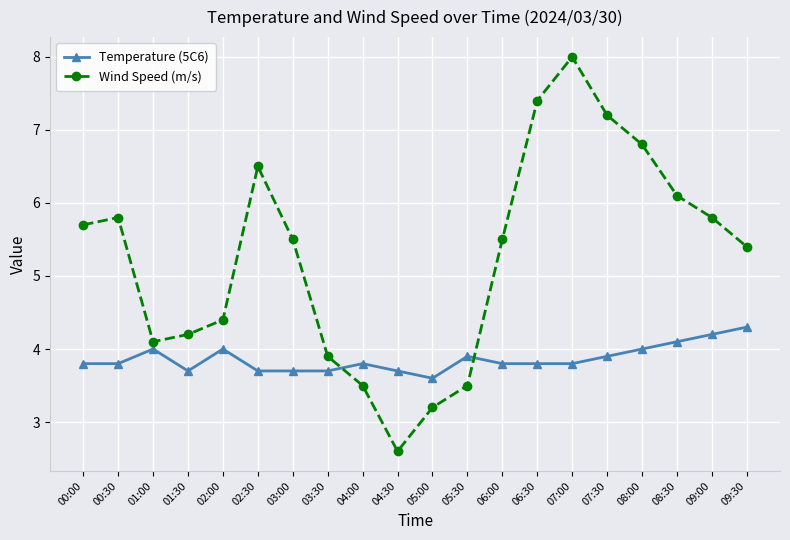

What position from the right is 08:00?

4